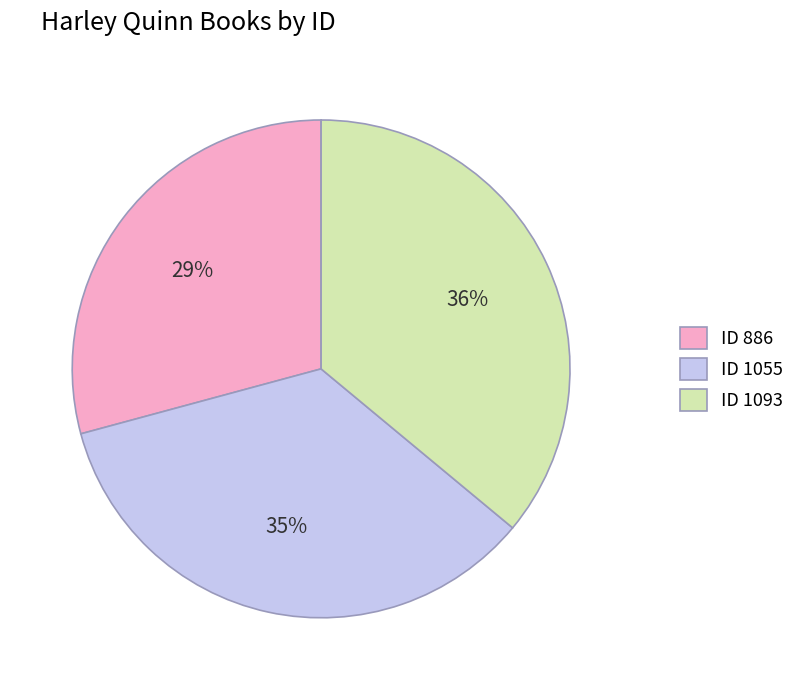

To the nearest percent, what percentage of the pie is ID 1093?

36%